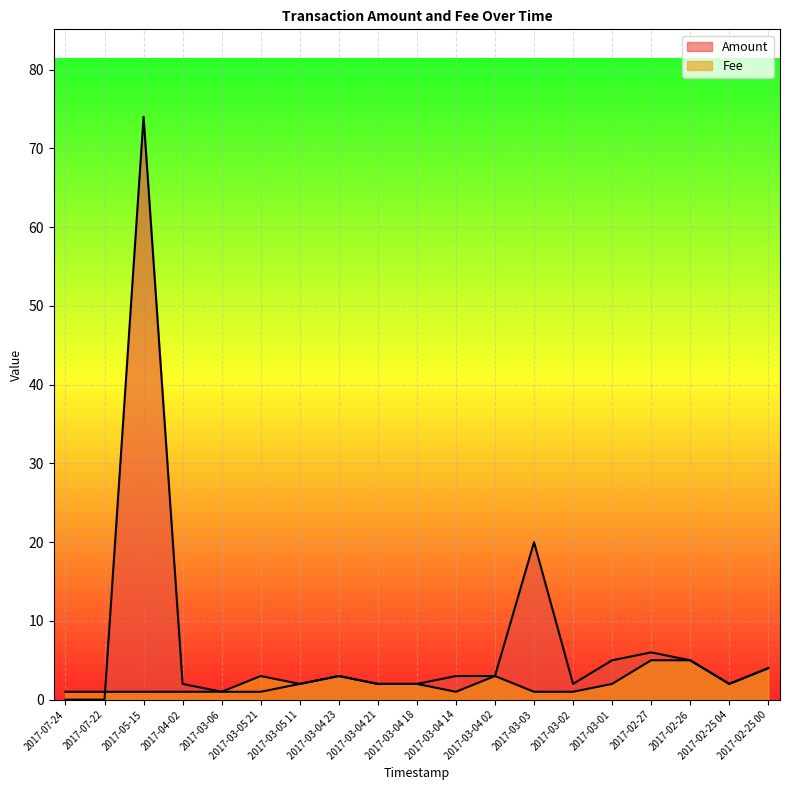

What is the label of the 17th point from the right?

2017-05-15